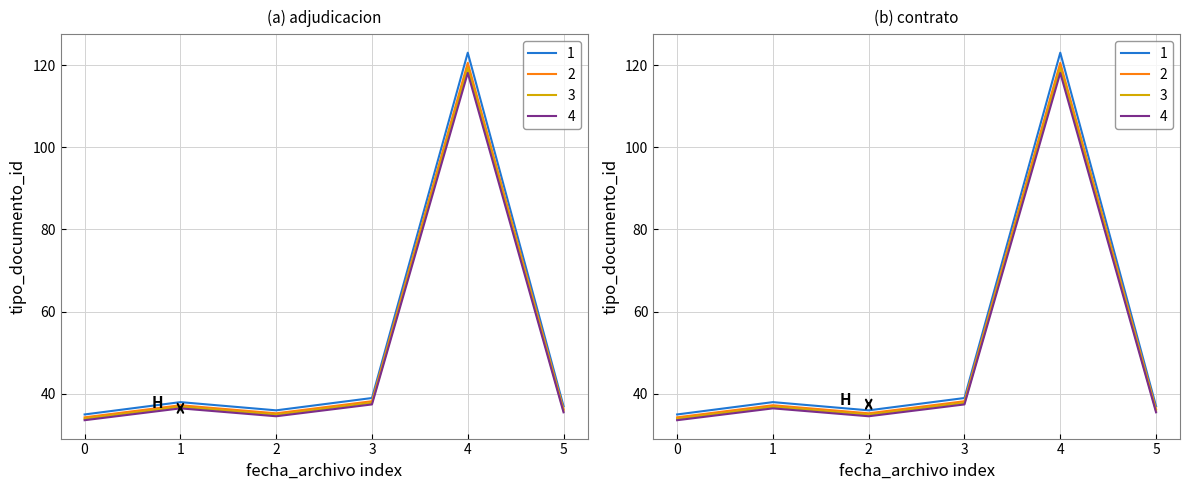

What is the sum of all values?

308